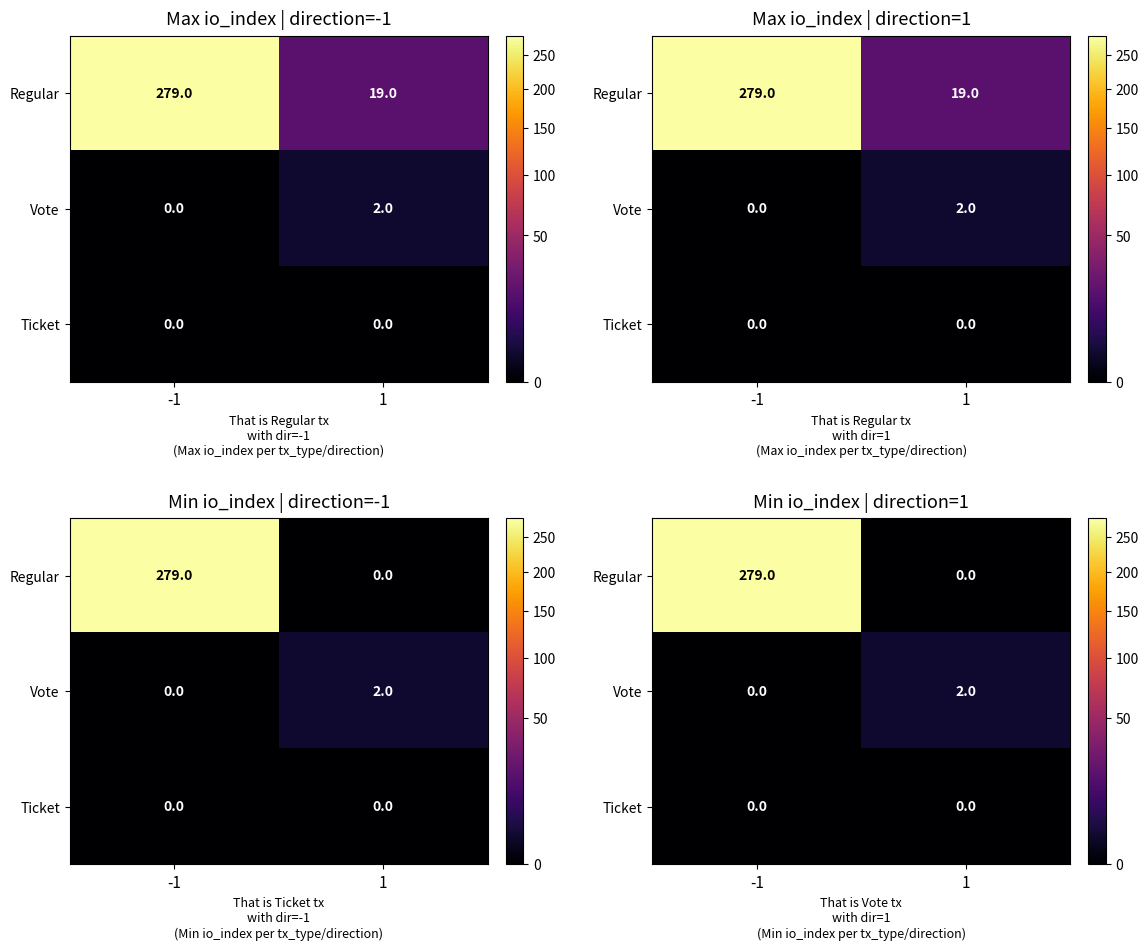

Which series has the widest spread of values?

Regular